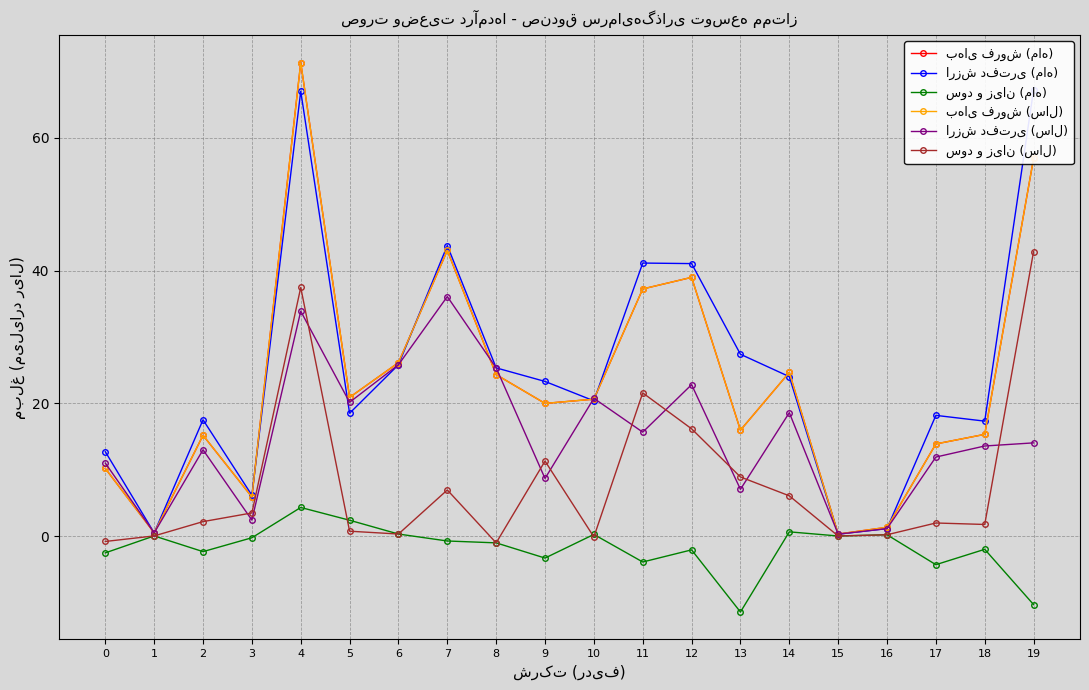

What is the total value across all series at 14?

98.7